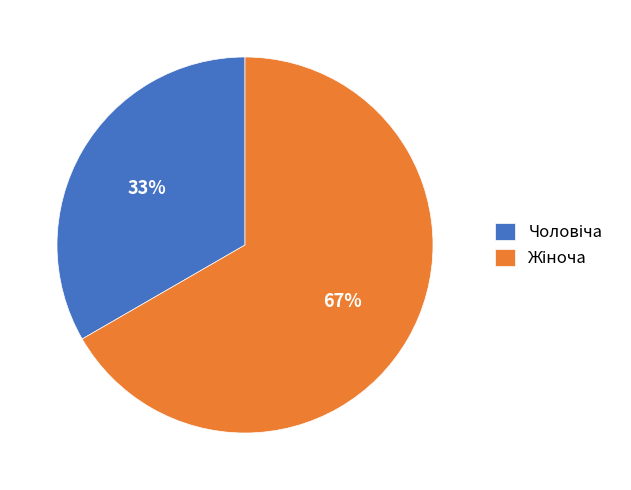

Is there a majority slice in this chart?

Yes